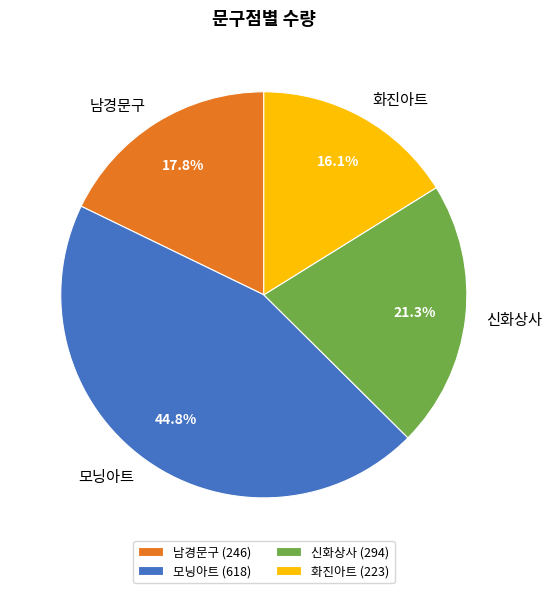

What is the largest slice in the pie chart?

모닝아트